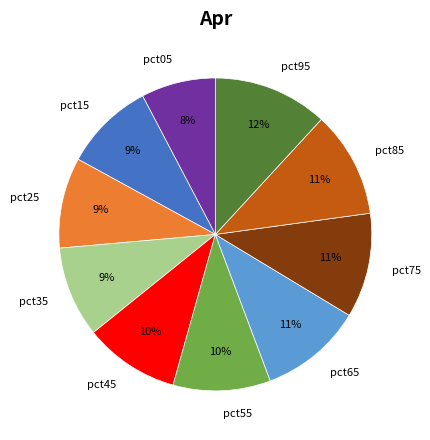

Does any single category account for the majority?

No